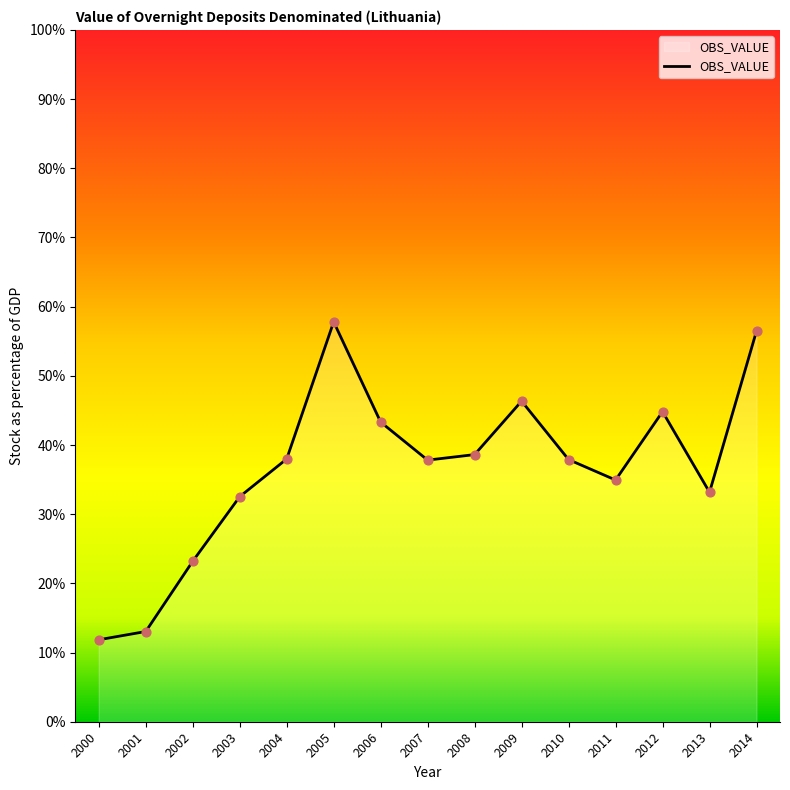

Which has a higher value, 2002 or 2010?

2010